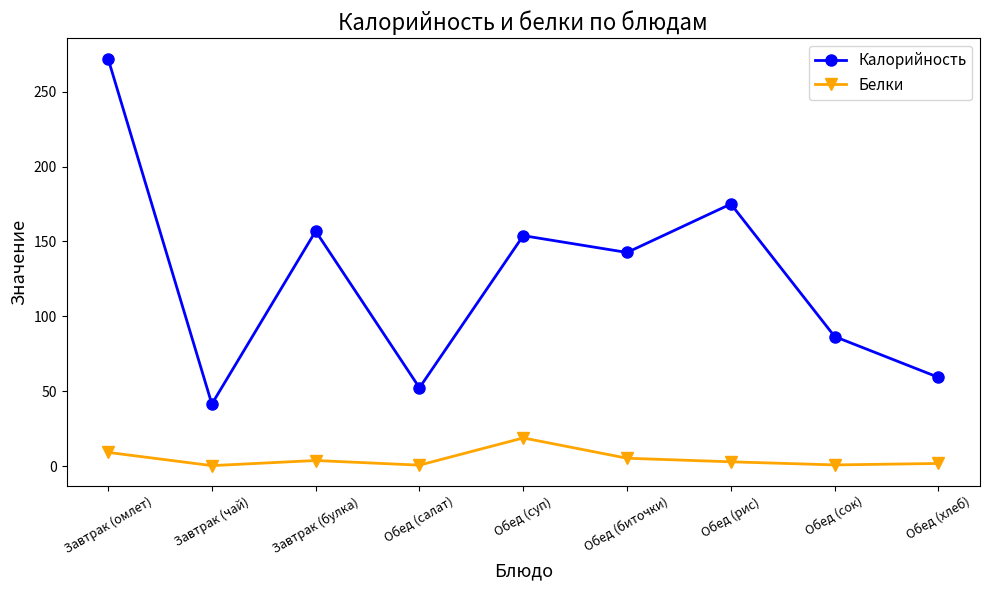

Is the value of Белки at Обед (сок) greater than the value of Калорийность at Обед (салат)?

No